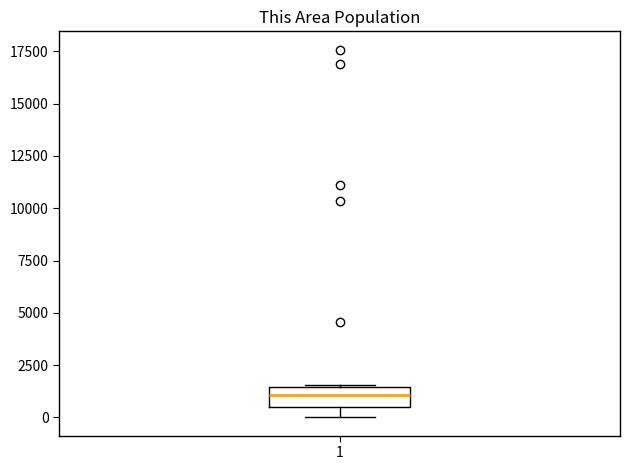

Read this box plot against the y-axis: the position of the median line, the range covered by the box, and the ends of both whiskers. The values are not printed on the chart, so give them approximately, as read against the axis.

median 1000, box 500 to 1500, whiskers 0 to 1500